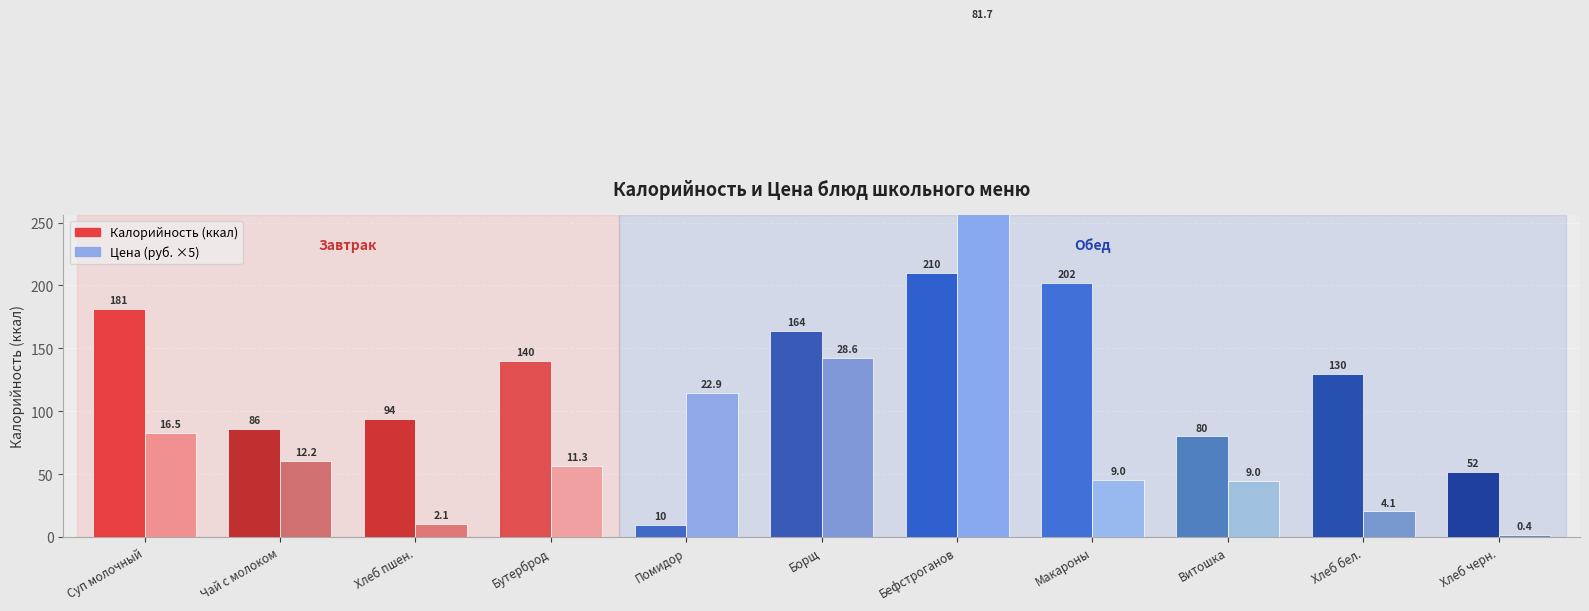

At how many categories does at least one series exceed 256?

1